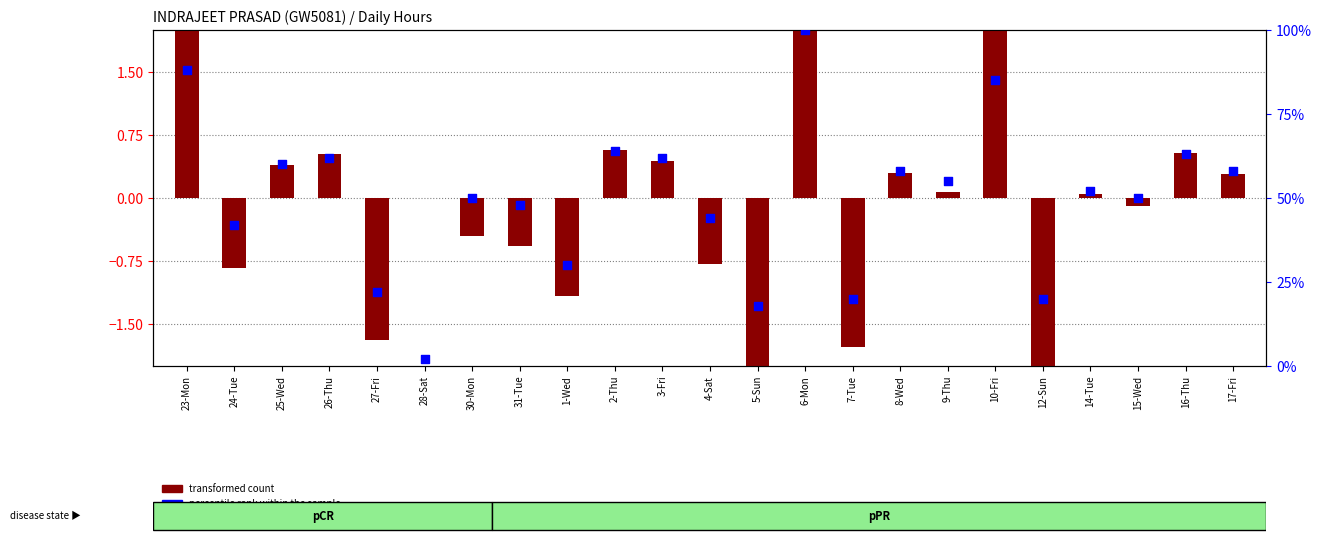

At how many categories does at least one series exceed 95?

1